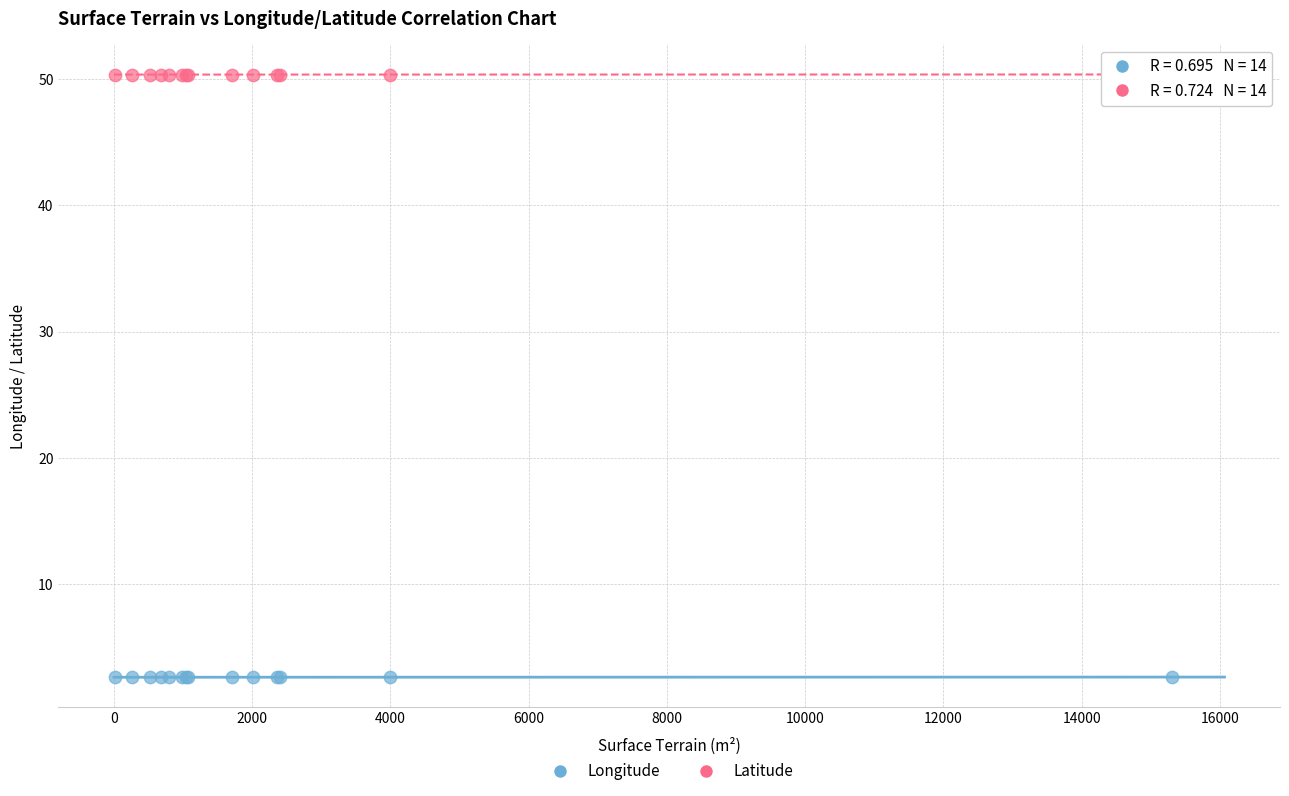

Which series reaches the minimum Y coordinate?

Longitude